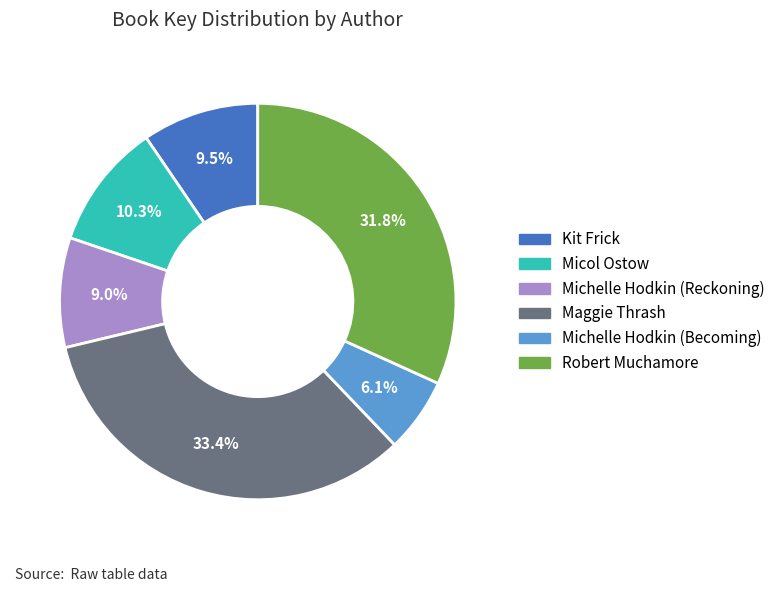

Does any single category account for the majority?

No